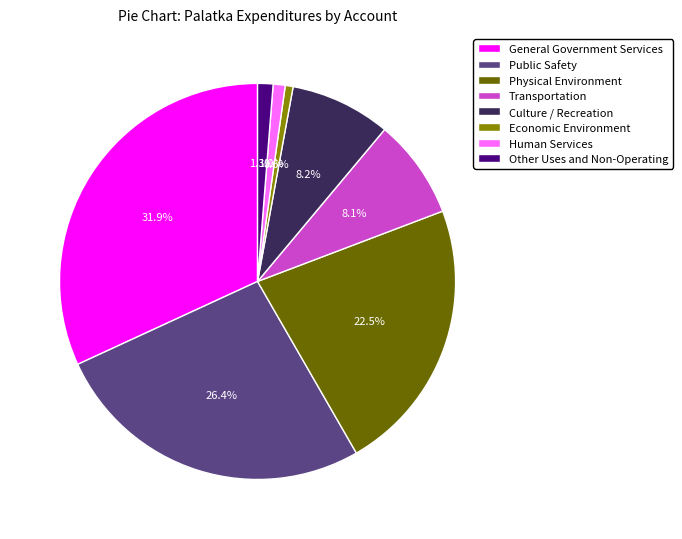

Does any single category account for the majority?

No